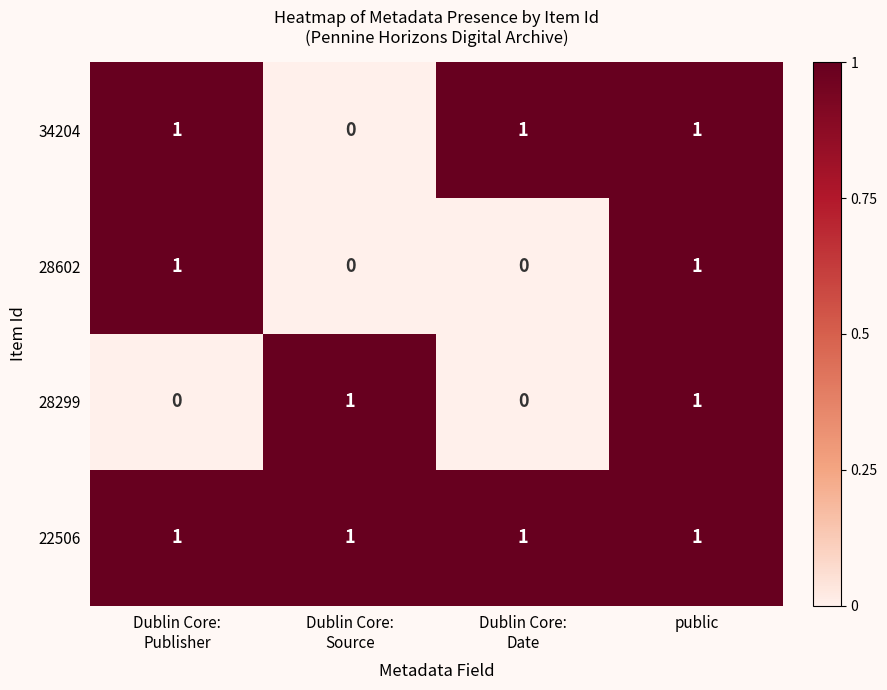

The 22506 series shows 0 at public. True or false?

False